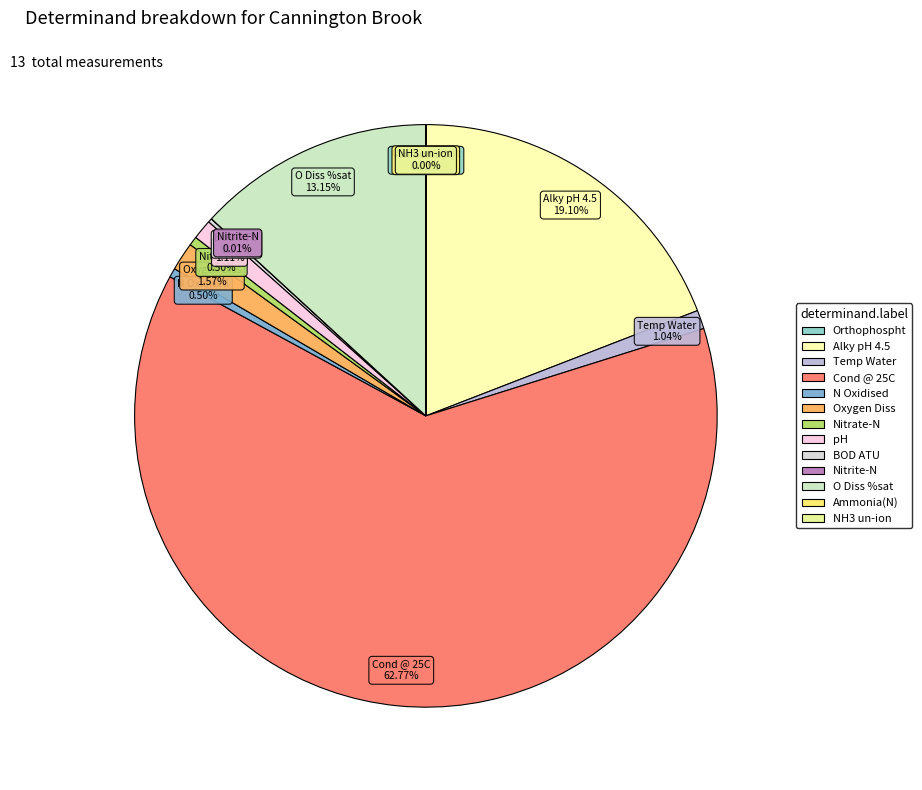

Between Nitrate-N and Temp Water, which is larger?

Temp Water